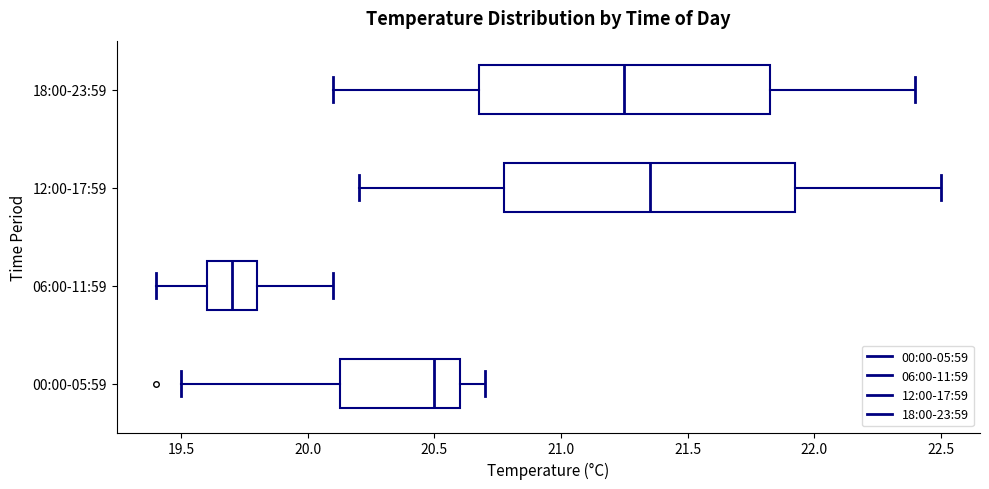

Where is the right edge of the box for 18:00-23:59 on the x-axis? The values are not printed on the chart, so give them approximately, as read against the axis.

21.85